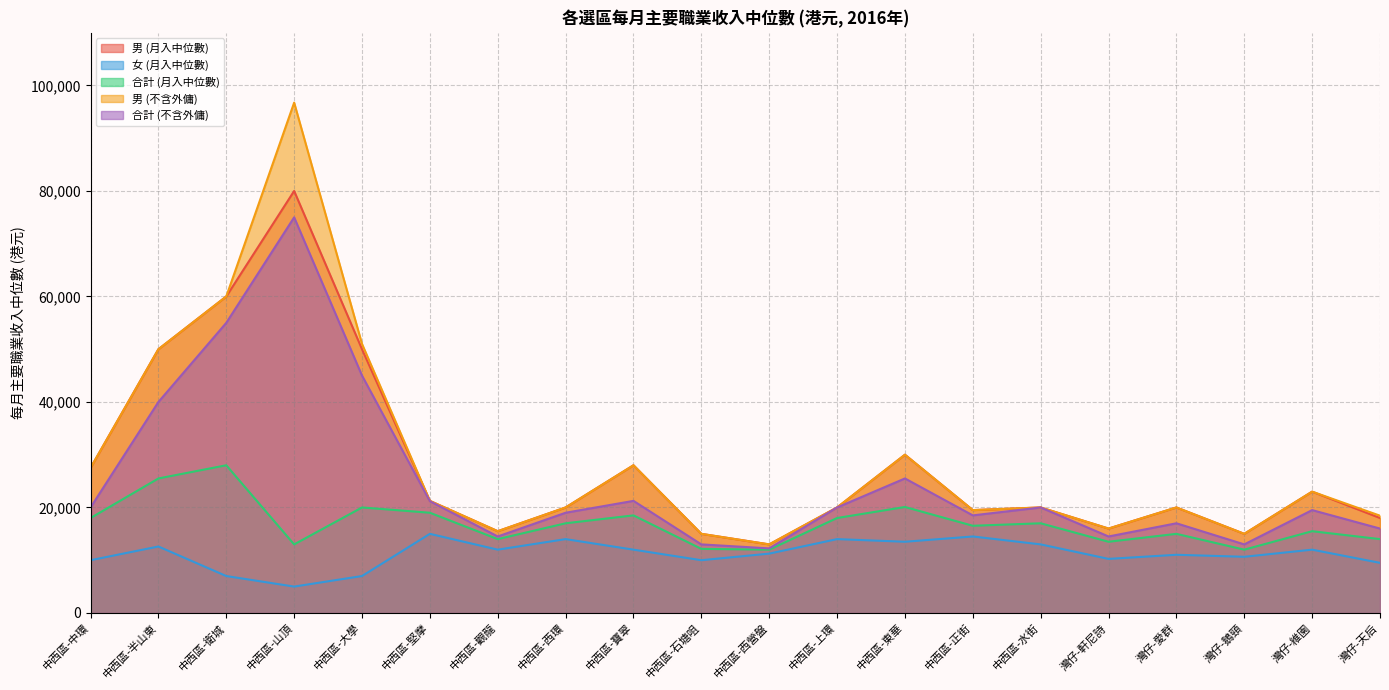

Which series has the largest total across all categories?

男 (不含外傭)